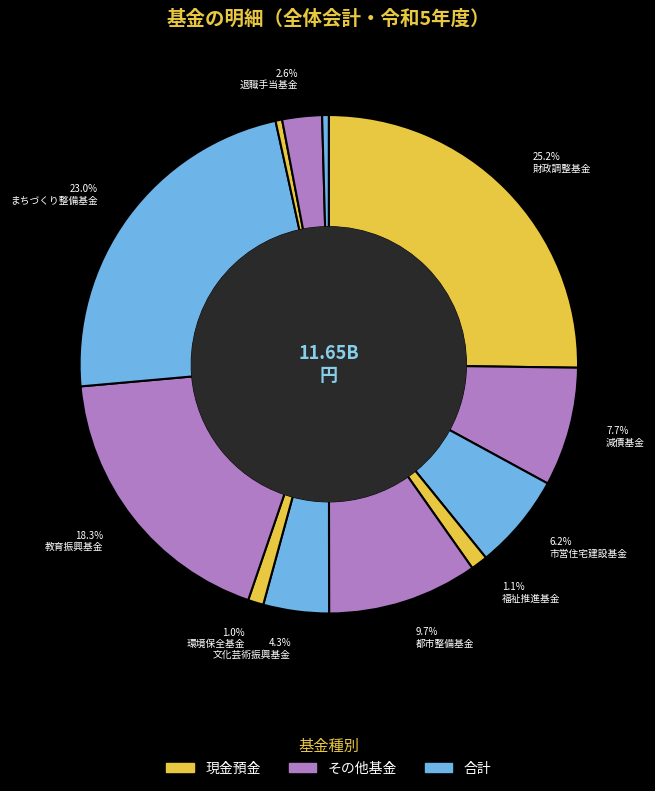

How many segments does this pie chart have?

12